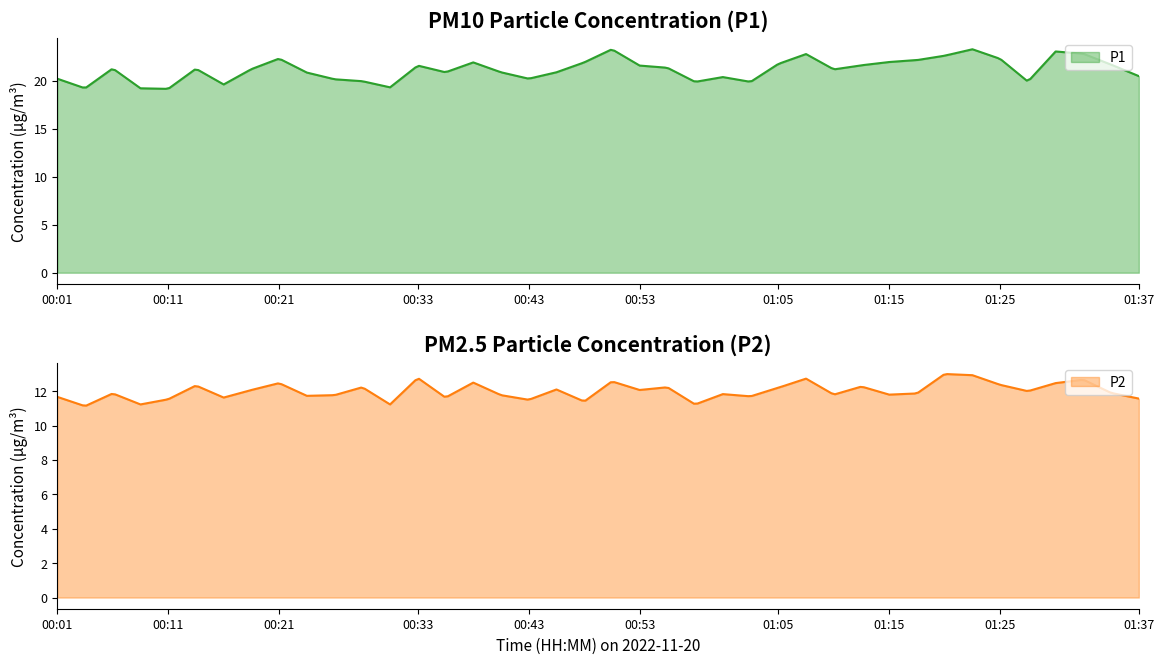

True or false: P2 and P1 intersect in this chart.

False